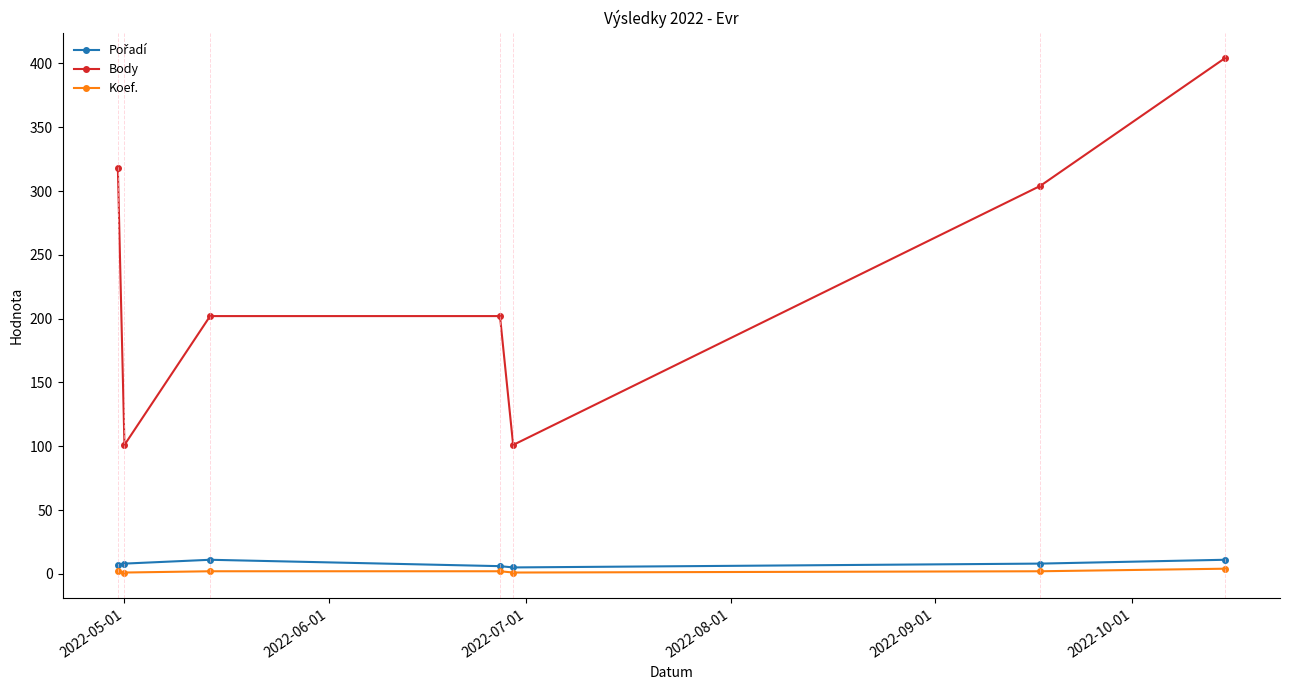

True or false: Body and Koef. intersect in this chart.

False